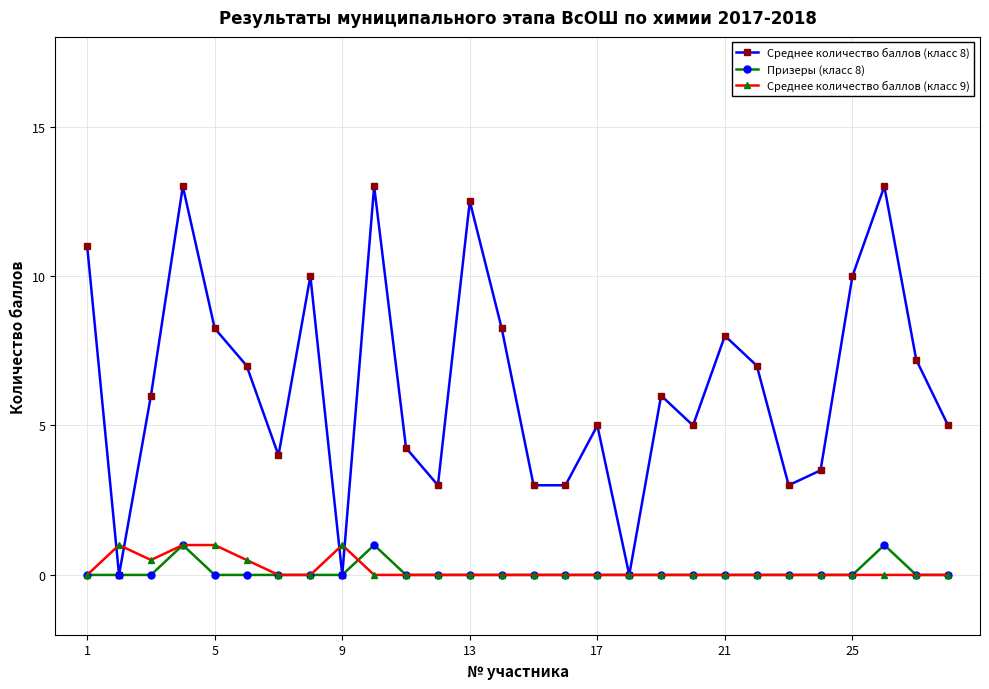

True or false: Среднее количество баллов (класс 8) has more than 2 points higher than both neighbors.

True